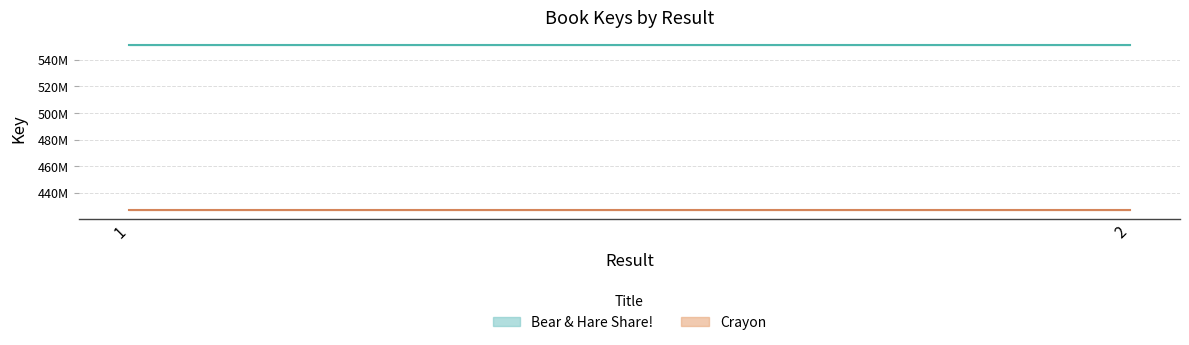

What is the value of the Crayon point at the 2nd from the left?

426861642